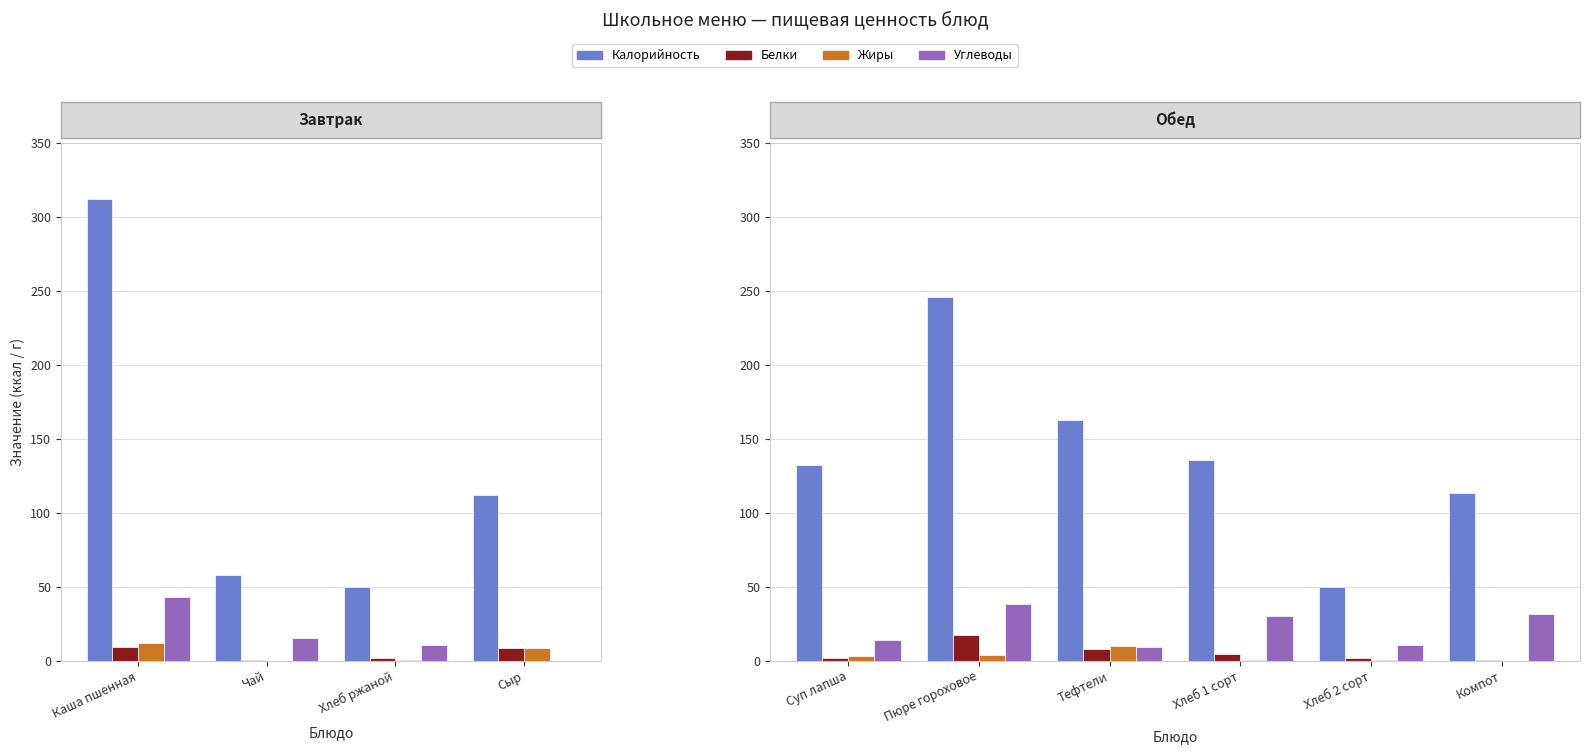

At how many categories does at least one series exceed 111?

5